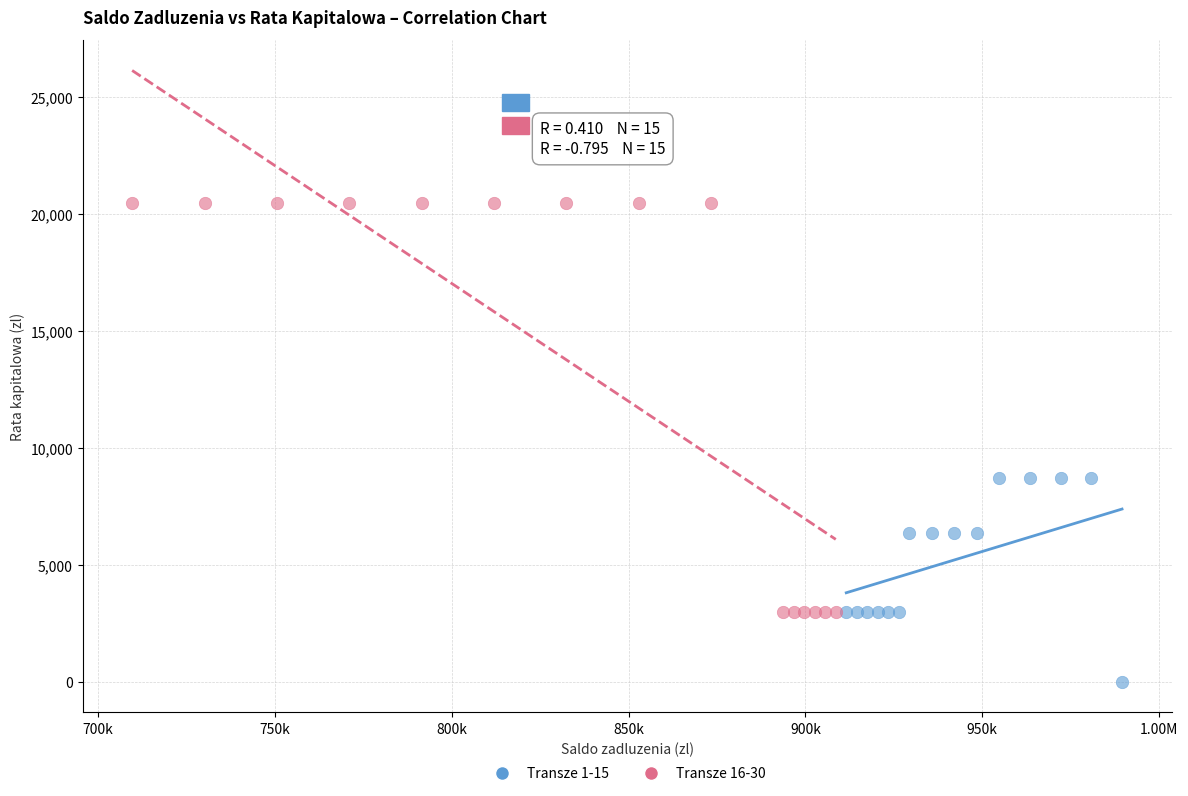

Which series has the widest spread of Y values?

Transze 16-30